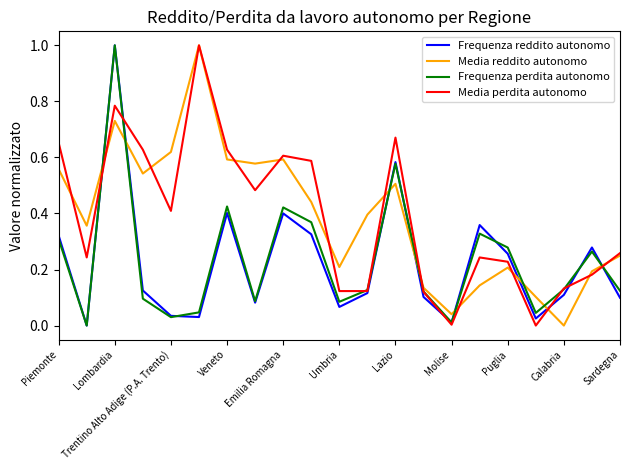

How many times do Media reddito autonomo and Frequenza reddito autonomo cross each other?

8